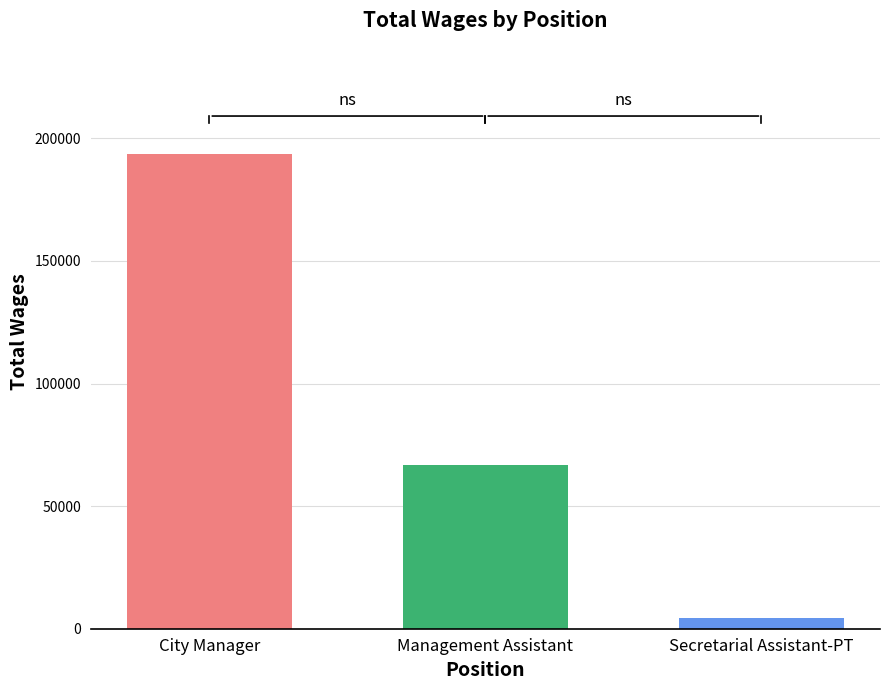

What is the difference between the values at City Manager and Management Assistant?

126910